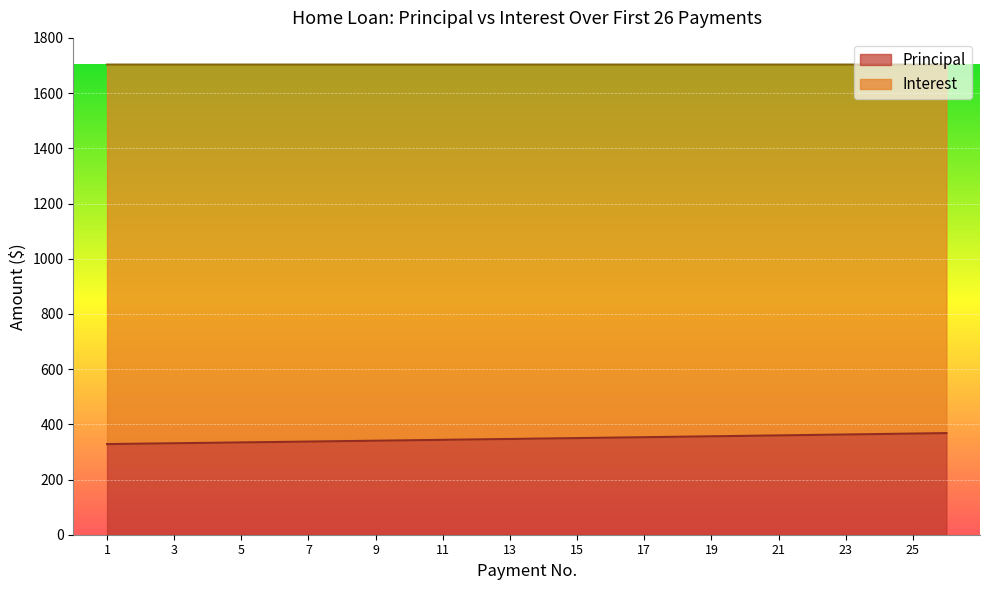

Which label corresponds to the largest value in the chart?

26